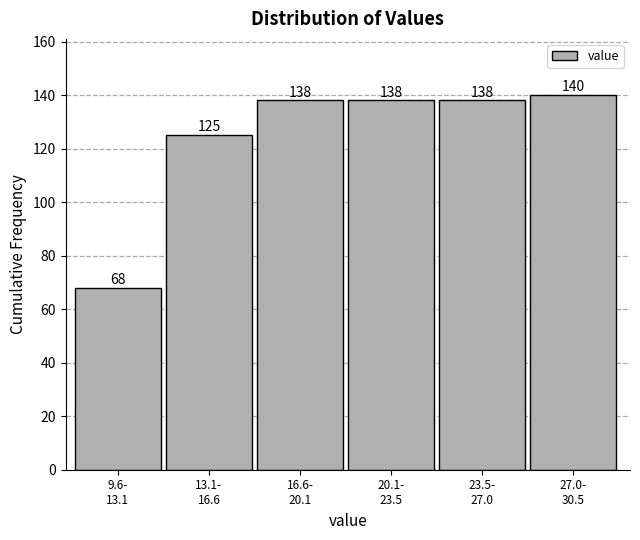

Reading left to right, list all the values displayed in this chart.

68	125	138	138	138	140